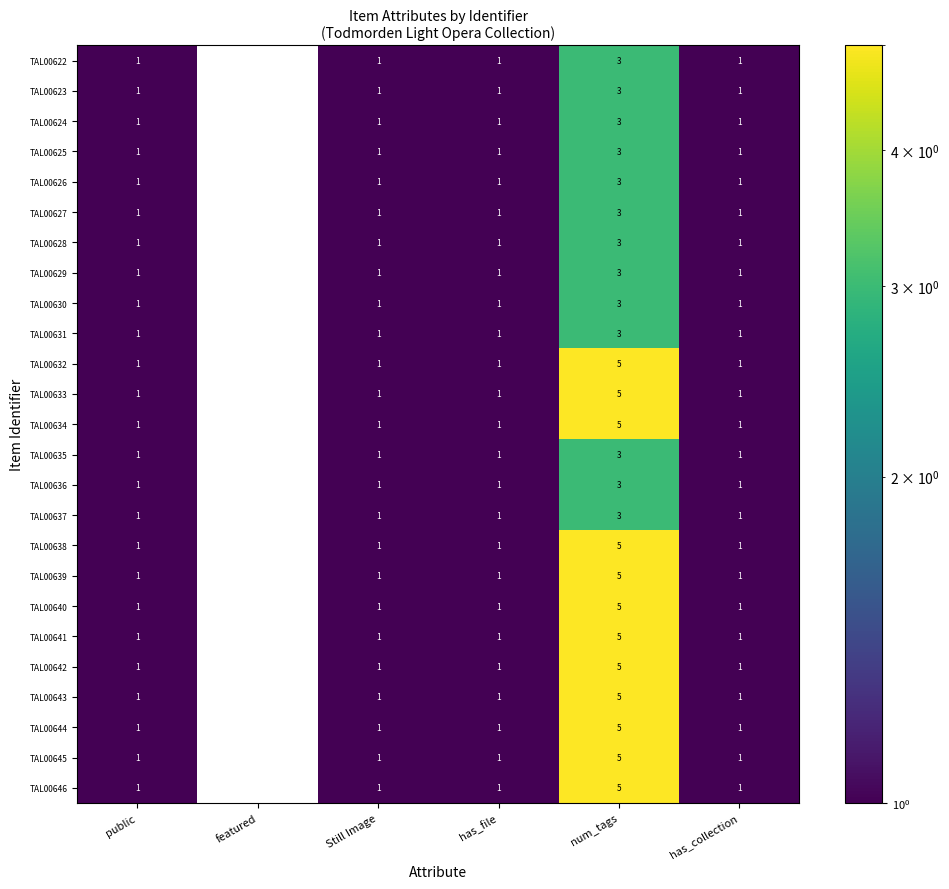

What is the difference between the maximum and minimum values in the TAL00626 series?

3